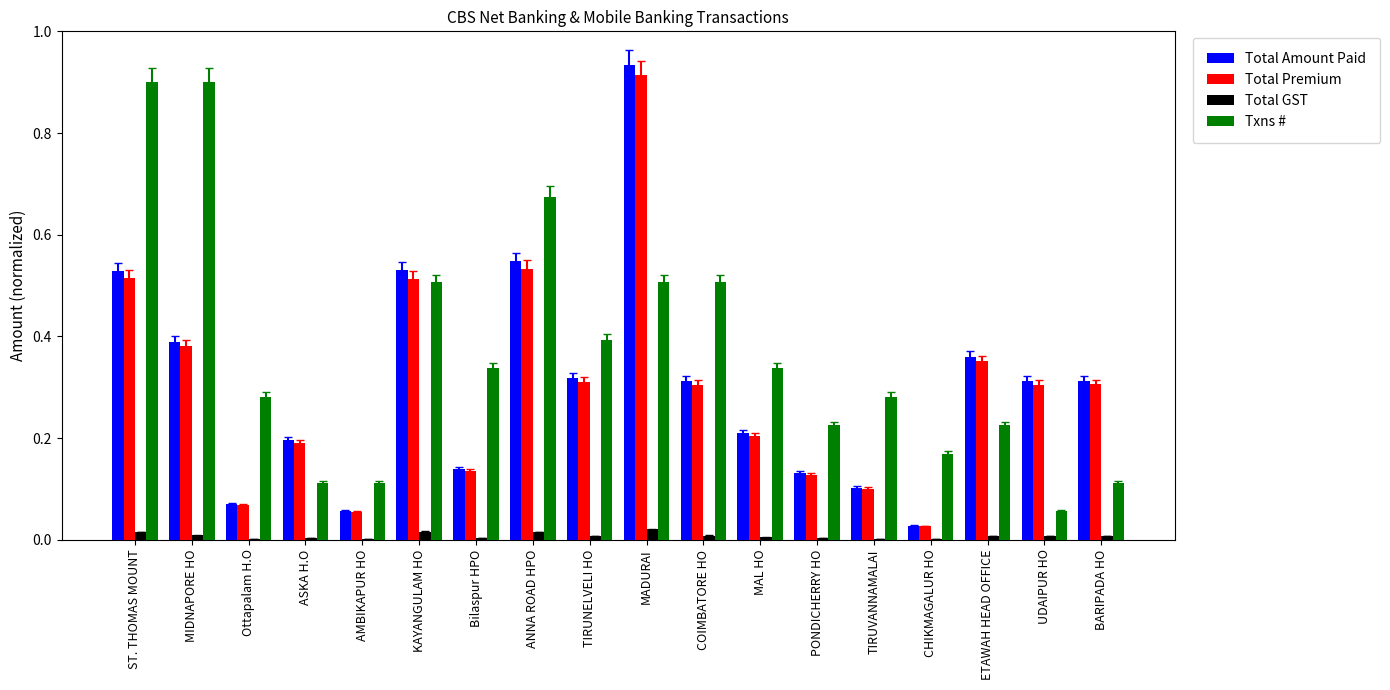

The value of Total Premium at ETAWAH HEAD OFFICE is 0.4. True or false?

True